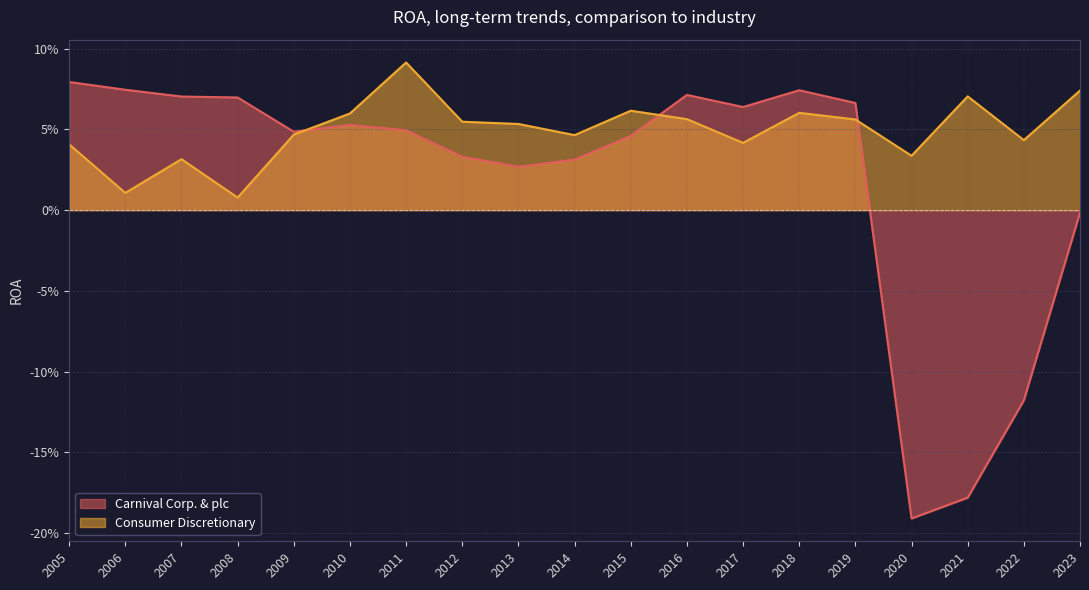

At 2006, list the series in order from smallest to largest.

Consumer Discretionary, Carnival Corp. & plc